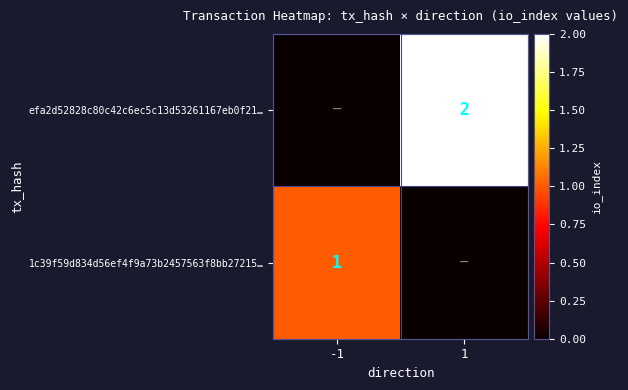

Is it true that 1c39f59d834d56ef4f9a73b2457563f8bb27215… equals 2 at -1?

False